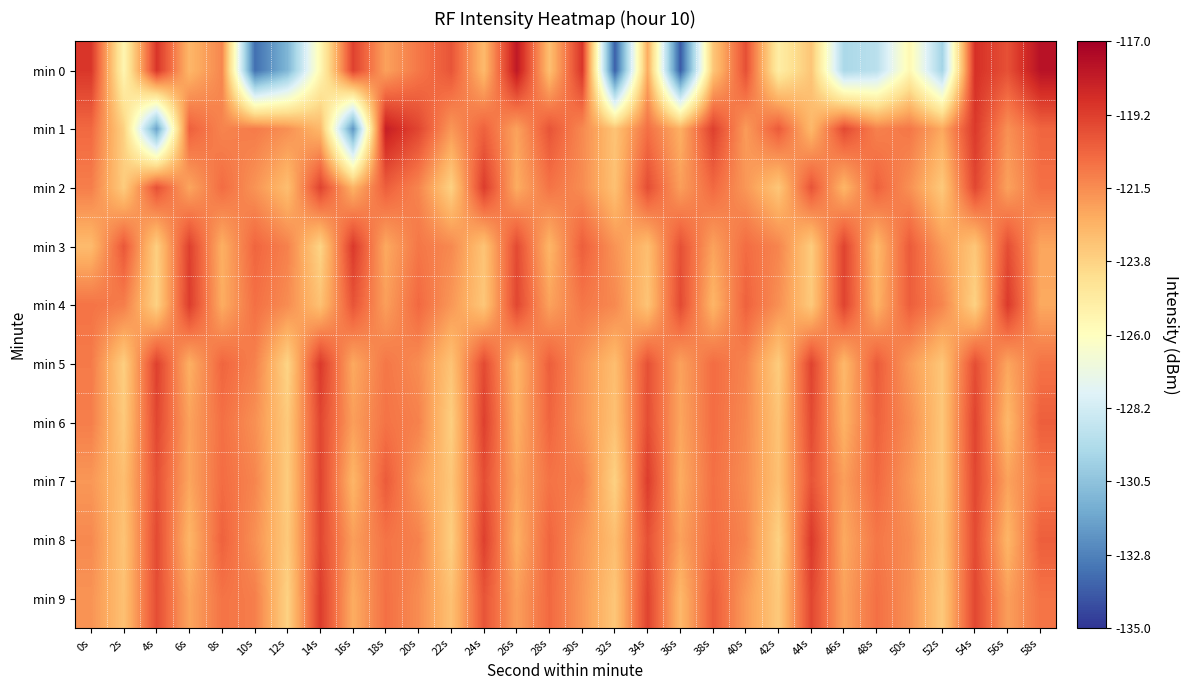

Reading right to left, transcribe all the data shown in this chart.

min 0: 58s=-117.7	56s=-119.8	54s=-118.8	52s=-129.8	50s=-125.6	48s=-129.1	46s=-129.6	44s=-123.3	42s=-125.0	40s=-119.8	38s=-123.3	36s=-133.9	34s=-122.4	32s=-133.8	30s=-119.0	28s=-123.0	26s=-118.0	24s=-122.9	22s=-119.9	20s=-120.9	18s=-122.1	16s=-119.3	14s=-125.6	12s=-131.0	10s=-133.3	8s=-121.3	6s=-122.7	4s=-119.0	2s=-125.5	0s=-119.0
min 1: 58s=-120.4	56s=-121.6	54s=-119.1	52s=-122.3	50s=-120.9	48s=-121.2	46s=-119.6	44s=-122.8	42s=-120.1	40s=-121.9	38s=-119.3	36s=-122.5	34s=-120.7	32s=-123.2	30s=-121.4	28s=-119.9	26s=-122.1	24s=-120.3	22s=-121.8	20s=-119.5	18s=-118.2	16s=-132.2	14s=-122.8	12s=-121.6	10s=-121.0	8s=-121.3	6s=-120.3	4s=-131.7	2s=-123.7	0s=-120.5
min 2: 58s=-120.7	56s=-122.1	54s=-119.5	52s=-123.4	50s=-121.6	48s=-120.3	46s=-122.7	44s=-119.9	42s=-123.3	40s=-121.8	38s=-120.5	36s=-122.0	34s=-119.7	32s=-123.1	30s=-121.5	28s=-120.8	26s=-122.4	24s=-119.2	22s=-123.7	20s=-121.3	18s=-120.2	16s=-122.6	14s=-119.4	12s=-123.0	10s=-121.7	8s=-120.6	6s=-122.2	4s=-119.8	2s=-123.5	0s=-121.1
min 3: 58s=-122.2	56s=-119.7	54s=-123.3	52s=-121.9	50s=-120.1	48s=-122.8	46s=-119.4	44s=-123.5	42s=-121.3	40s=-120.6	38s=-122.1	36s=-119.8	34s=-123.0	32s=-121.7	30s=-120.2	28s=-122.7	26s=-119.6	24s=-123.2	22s=-121.4	20s=-120.9	18s=-122.3	16s=-119.1	14s=-123.8	12s=-121.2	10s=-120.4	8s=-122.5	6s=-119.3	4s=-123.6	2s=-120.0	0s=-122.9
min 4: 58s=-122.3	56s=-119.1	54s=-123.7	52s=-121.3	50s=-120.2	48s=-122.6	46s=-119.4	44s=-123.4	42s=-121.6	40s=-120.3	38s=-122.7	36s=-119.6	34s=-123.2	32s=-121.4	30s=-120.9	28s=-122.1	26s=-119.5	24s=-123.3	22s=-121.8	20s=-120.5	18s=-122.0	16s=-119.9	14s=-123.1	12s=-121.5	10s=-120.7	8s=-122.4	6s=-119.2	4s=-123.7	2s=-121.1	0s=-120.8
min 5: 58s=-120.8	56s=-122.2	54s=-119.7	52s=-123.3	50s=-121.9	48s=-120.1	46s=-122.8	44s=-119.4	42s=-123.5	40s=-121.3	38s=-120.6	36s=-122.1	34s=-119.8	32s=-123.0	30s=-121.7	28s=-120.2	26s=-122.7	24s=-119.6	22s=-123.2	20s=-121.5	18s=-120.9	16s=-122.3	14s=-119.1	12s=-123.8	10s=-121.2	8s=-120.4	6s=-122.5	4s=-119.3	2s=-123.6	0s=-121.0
min 6: 58s=-120.2	56s=-122.8	54s=-119.4	52s=-123.3	50s=-121.5	48s=-120.3	46s=-122.6	44s=-119.6	42s=-123.2	40s=-121.4	38s=-120.6	36s=-122.2	34s=-119.7	32s=-123.1	30s=-121.7	28s=-120.4	26s=-122.5	24s=-119.3	22s=-123.6	20s=-121.2	18s=-120.8	16s=-122.0	14s=-119.5	12s=-123.4	10s=-121.6	8s=-120.7	6s=-122.1	4s=-119.5	2s=-123.4	0s=-121.1
min 7: 58s=-120.9	56s=-122.1	54s=-119.5	52s=-123.3	50s=-121.8	48s=-120.5	46s=-122.0	44s=-119.9	42s=-123.1	40s=-121.5	38s=-120.7	36s=-122.4	34s=-119.2	32s=-123.7	30s=-121.1	28s=-120.8	26s=-122.2	24s=-119.7	22s=-123.3	20s=-121.9	18s=-120.1	16s=-122.7	14s=-119.4	12s=-123.5	10s=-121.3	8s=-120.6	6s=-122.2	4s=-119.8	2s=-123.0	0s=-121.8
min 8: 58s=-120.2	56s=-122.7	54s=-119.6	52s=-123.2	50s=-121.5	48s=-120.9	46s=-122.3	44s=-119.1	42s=-123.7	40s=-121.3	38s=-120.6	36s=-122.1	34s=-119.8	32s=-123.0	30s=-121.7	28s=-120.4	26s=-122.5	24s=-119.3	22s=-123.6	20s=-121.2	18s=-120.8	16s=-122.0	14s=-119.5	12s=-123.4	10s=-121.6	8s=-120.3	6s=-122.7	4s=-119.6	2s=-123.2	0s=-121.4
min 9: 58s=-120.8	56s=-122.0	54s=-119.5	52s=-123.4	50s=-121.6	48s=-120.7	46s=-122.1	44s=-119.5	42s=-123.4	40s=-121.9	38s=-120.1	36s=-122.8	34s=-119.4	32s=-123.3	30s=-121.8	28s=-120.5	26s=-122.0	24s=-119.9	22s=-123.1	20s=-121.5	18s=-120.7	16s=-122.4	14s=-119.2	12s=-123.7	10s=-121.1	8s=-120.8	6s=-122.2	4s=-119.7	2s=-123.1	0s=-121.7